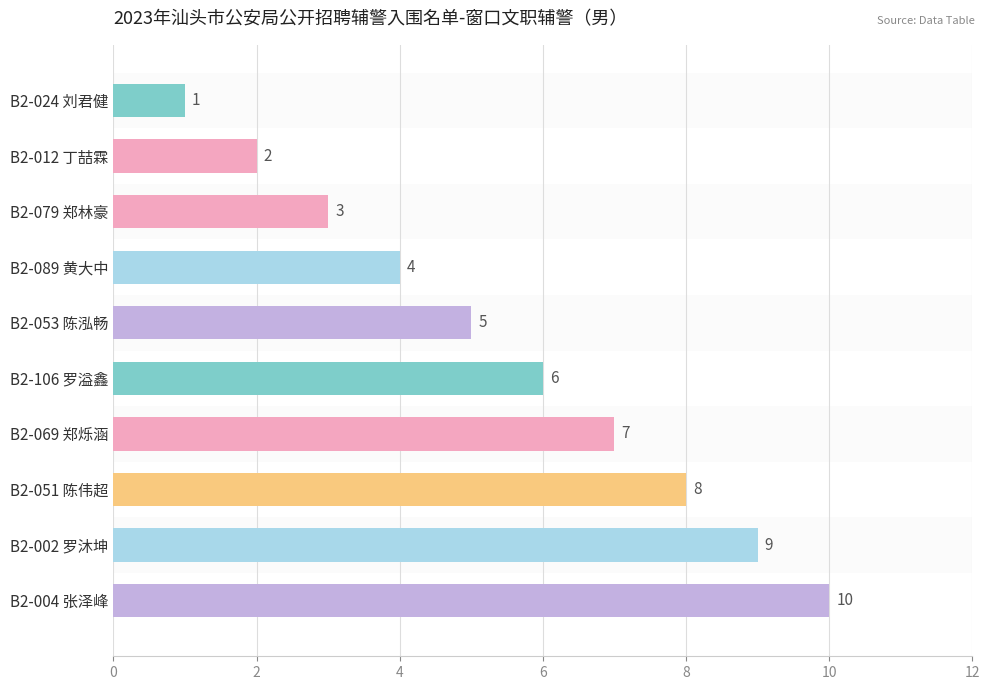

How many values are below 6?

5